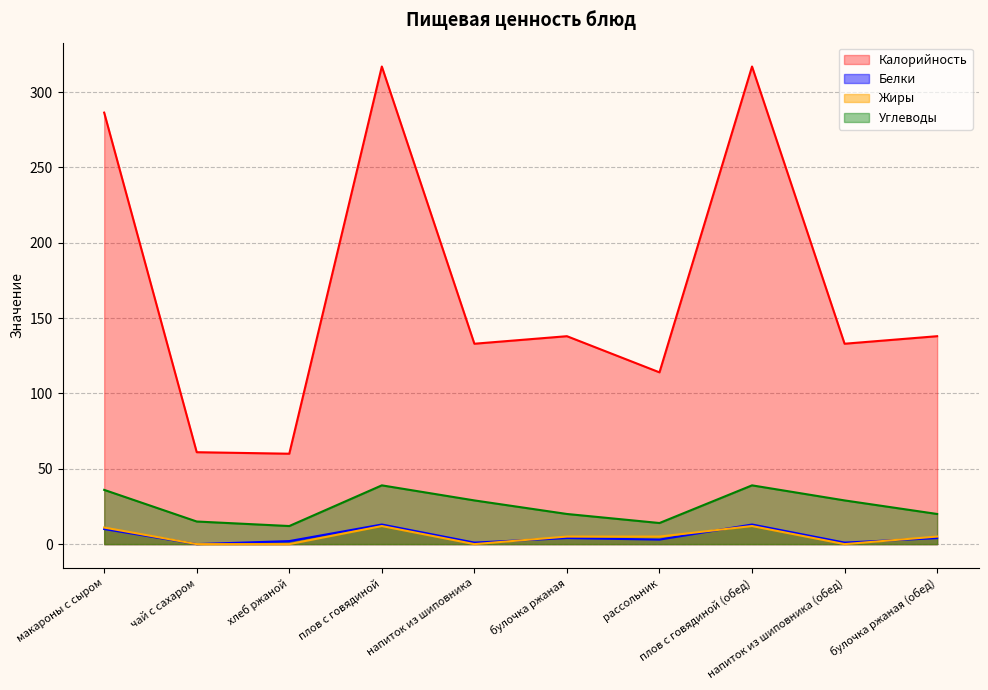

What value does the Углеводы series have at булочка ржаная (обед)?

20.0